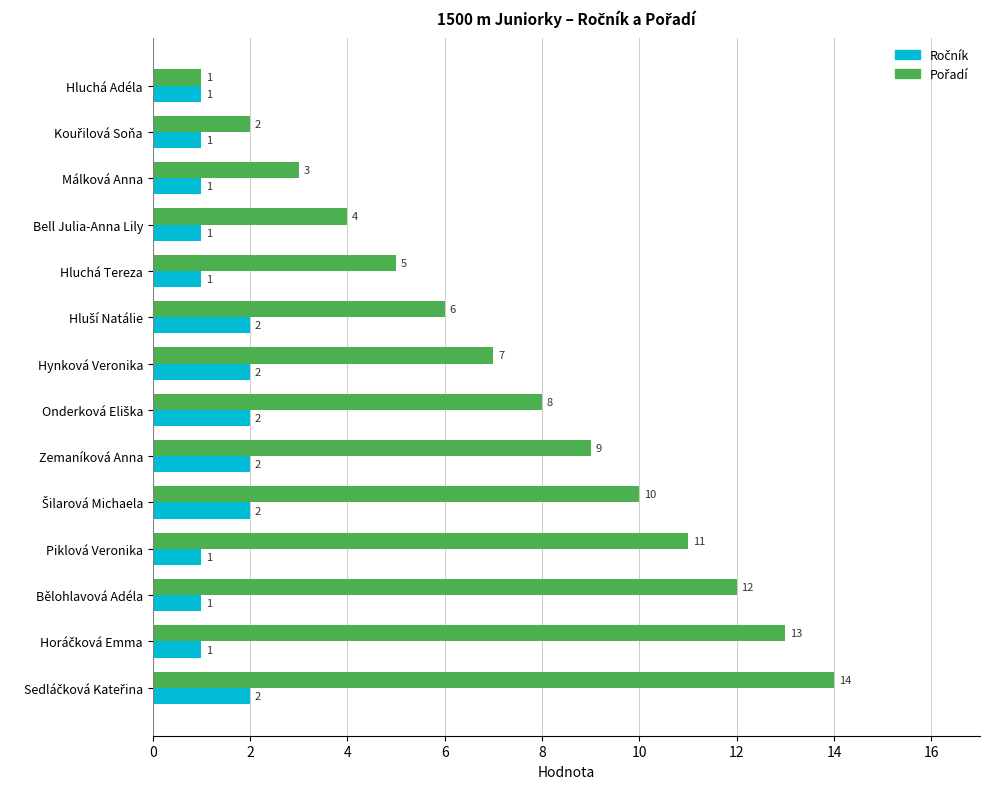

What is the minimum value shown in the chart?

1